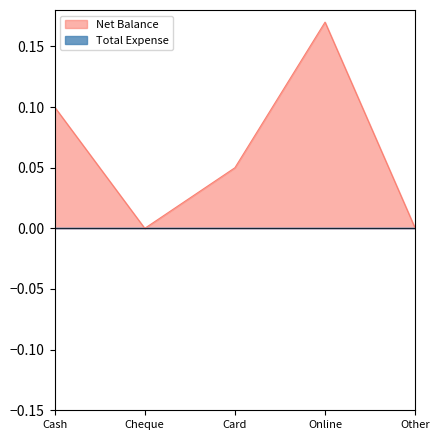

Which has a higher value, Cash or Online?

Online